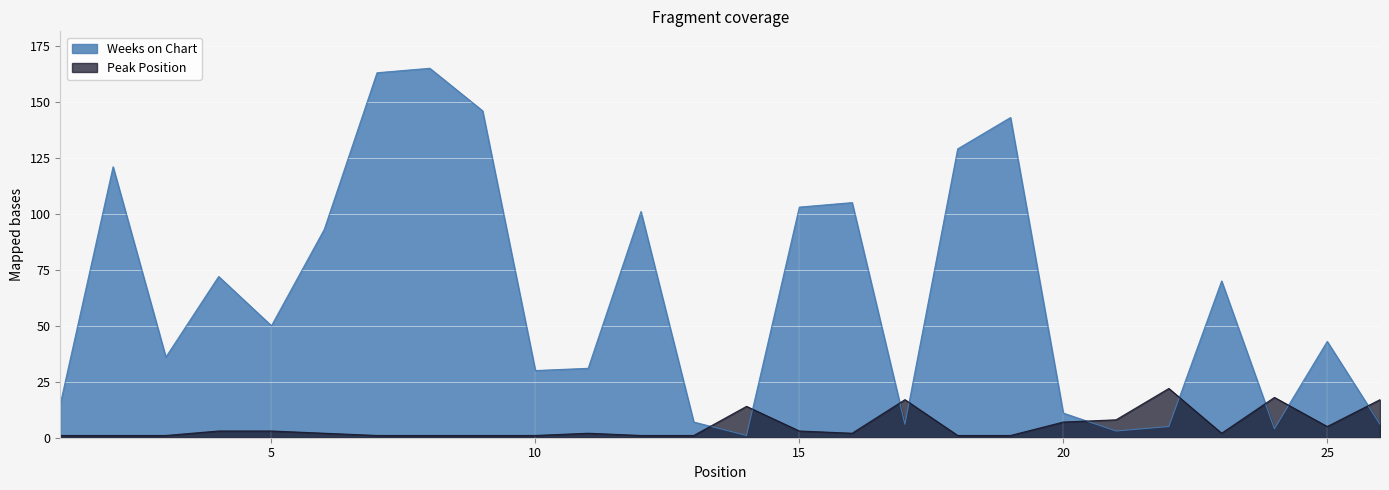

Where do Peak Position and Weeks on Chart first cross each other?

13 and 14